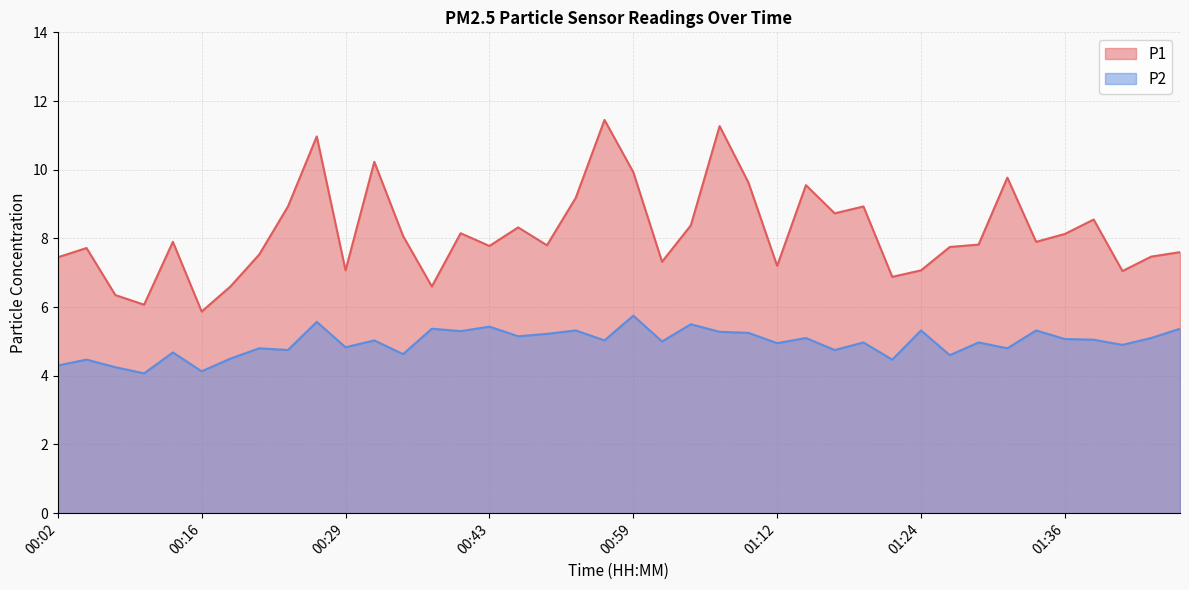

Does the chart have visible grid lines?

Yes